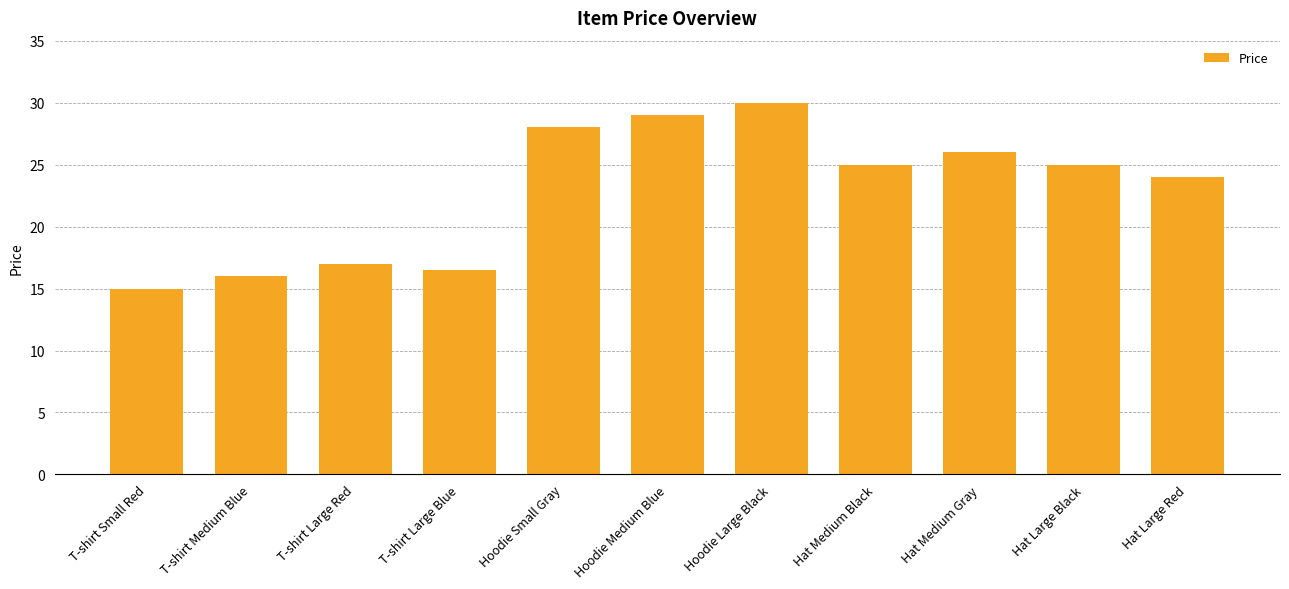

Does the chart contain any negative values?

No